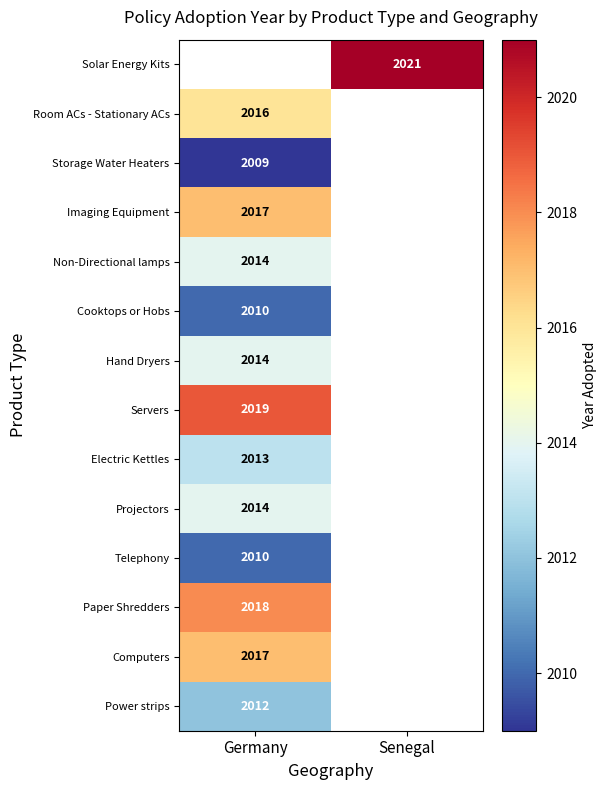

The Servers series shows 3336 at Germany. True or false?

False